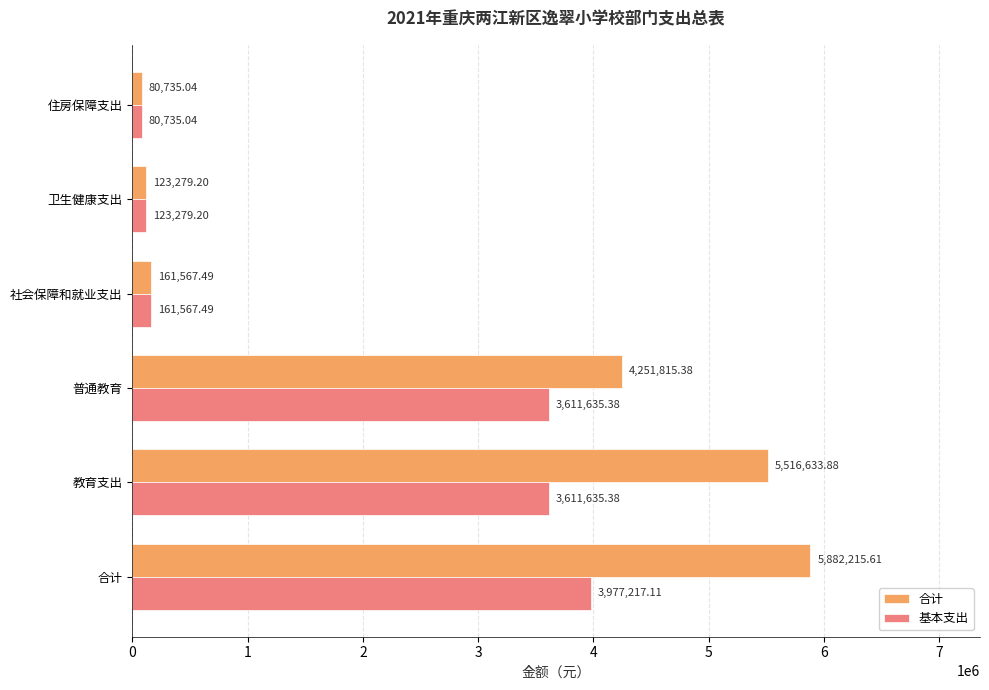

Between 教育支出 and 卫生健康支出, which series saw the biggest shift?

合计